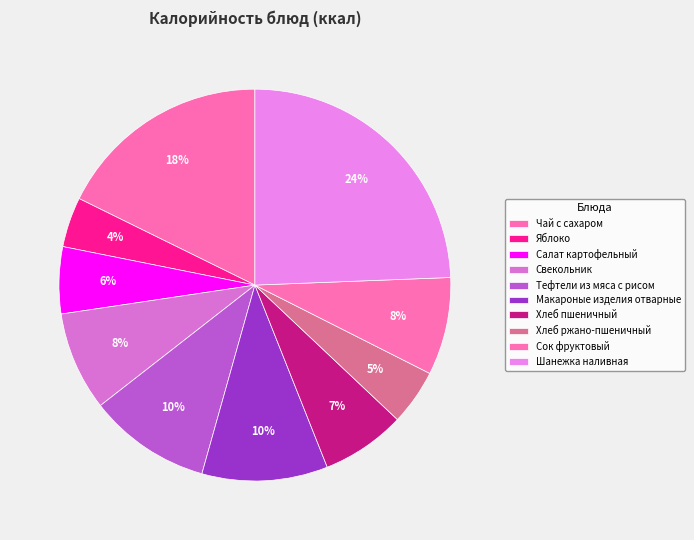

To the nearest percent, what is the difference between the Хлеб ржано-пшеничный and Чай с сахаром slice percentages?

13%